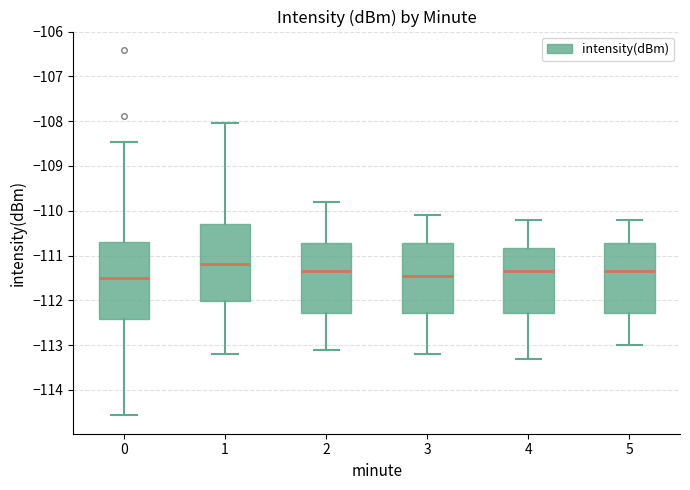

Which box has the highest median line?

1